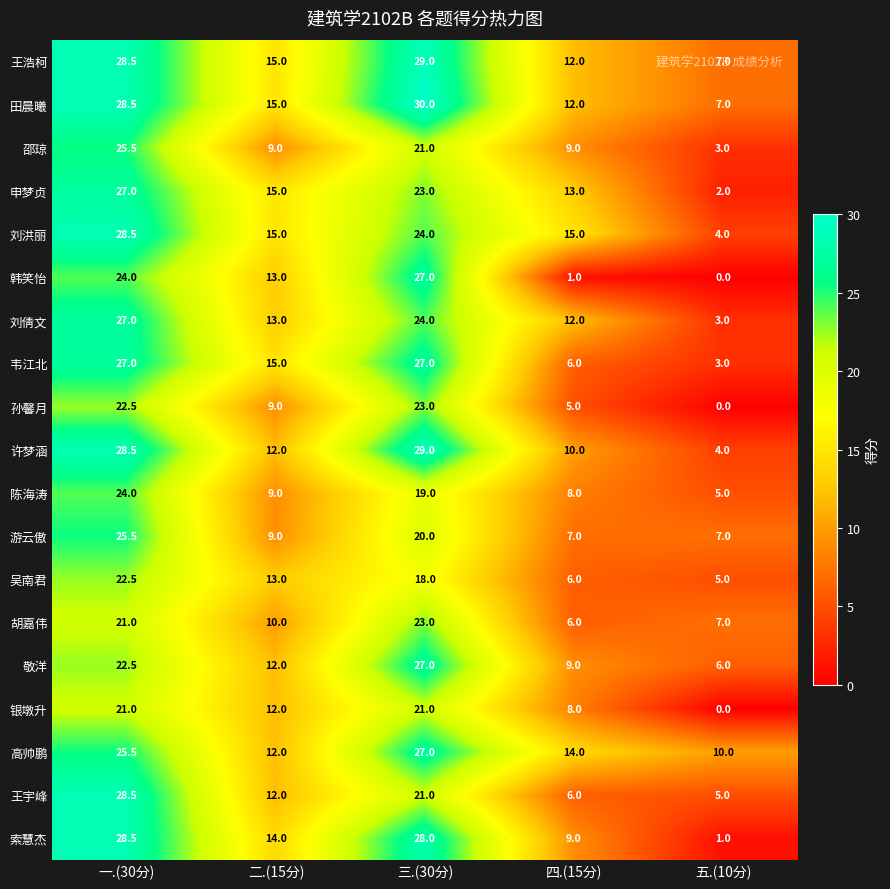

What value does the 田晨曦 series have at 四.(15分)?

12.0